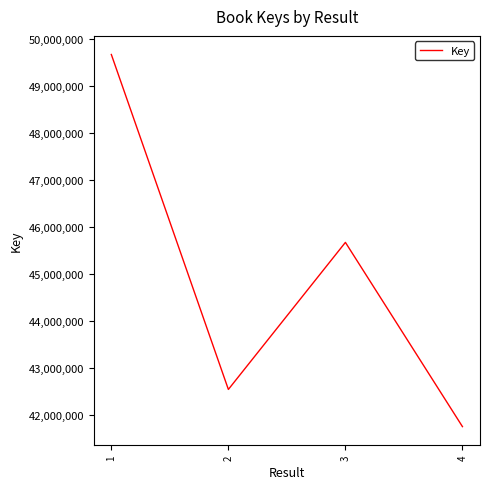

Which category has the highest value across all series?

1